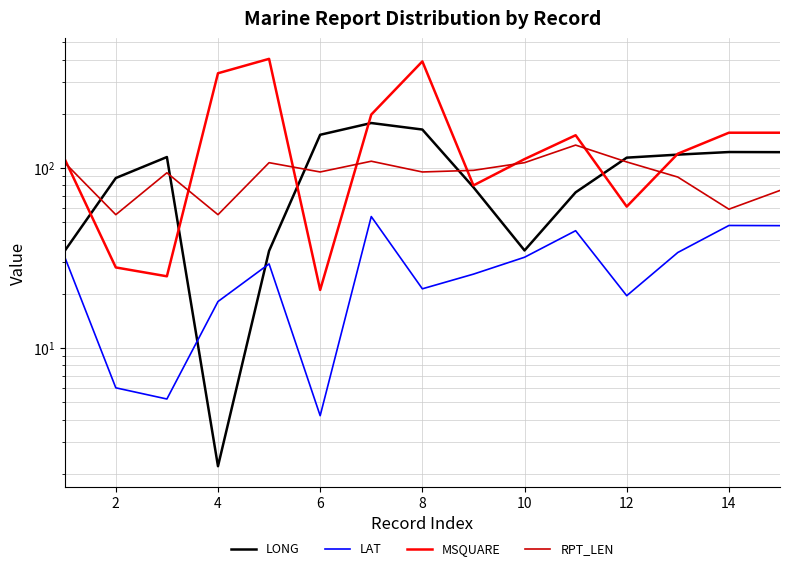

In LONG, how many points are higher than both neighbors (excluding endpoints)?

3